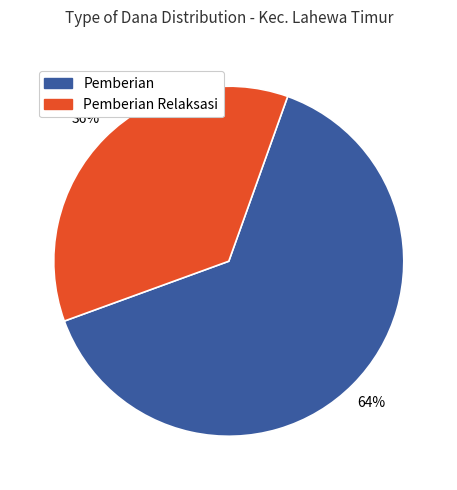

Is there any slice that represents more than half of the pie?

Yes